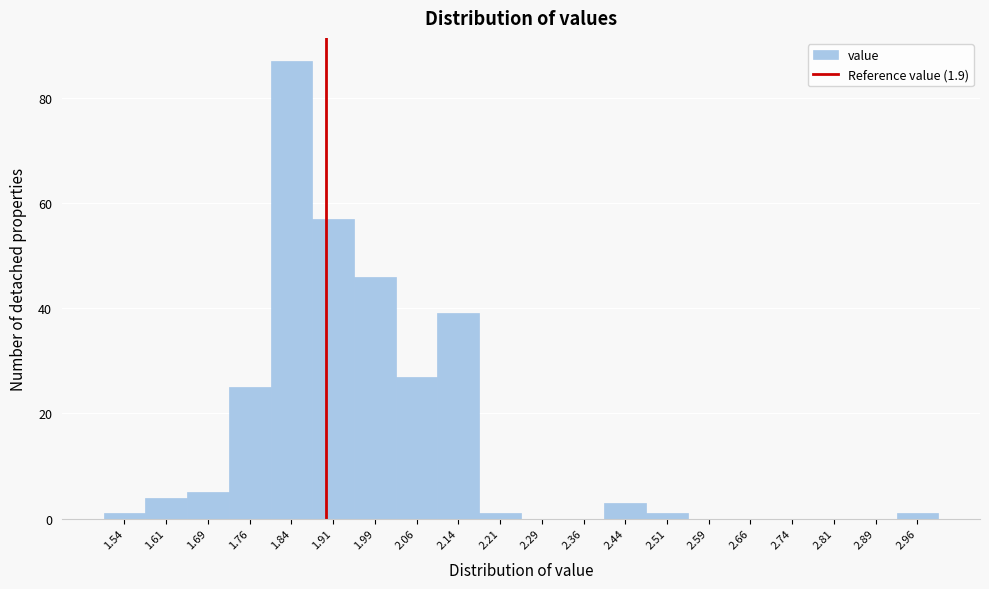

Over which range of the x-axis is the bar tallest?

1.800 to 1.875